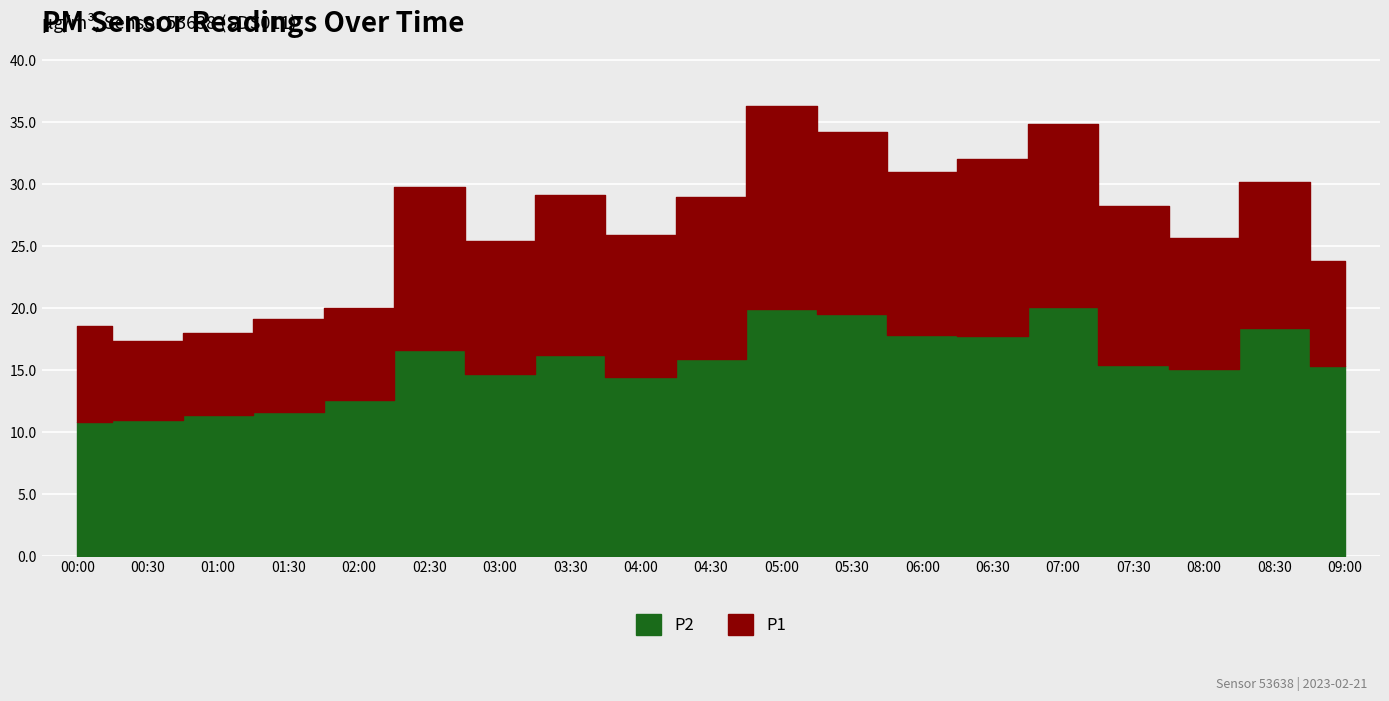

At how many categories does at least one series exceed 13?

19